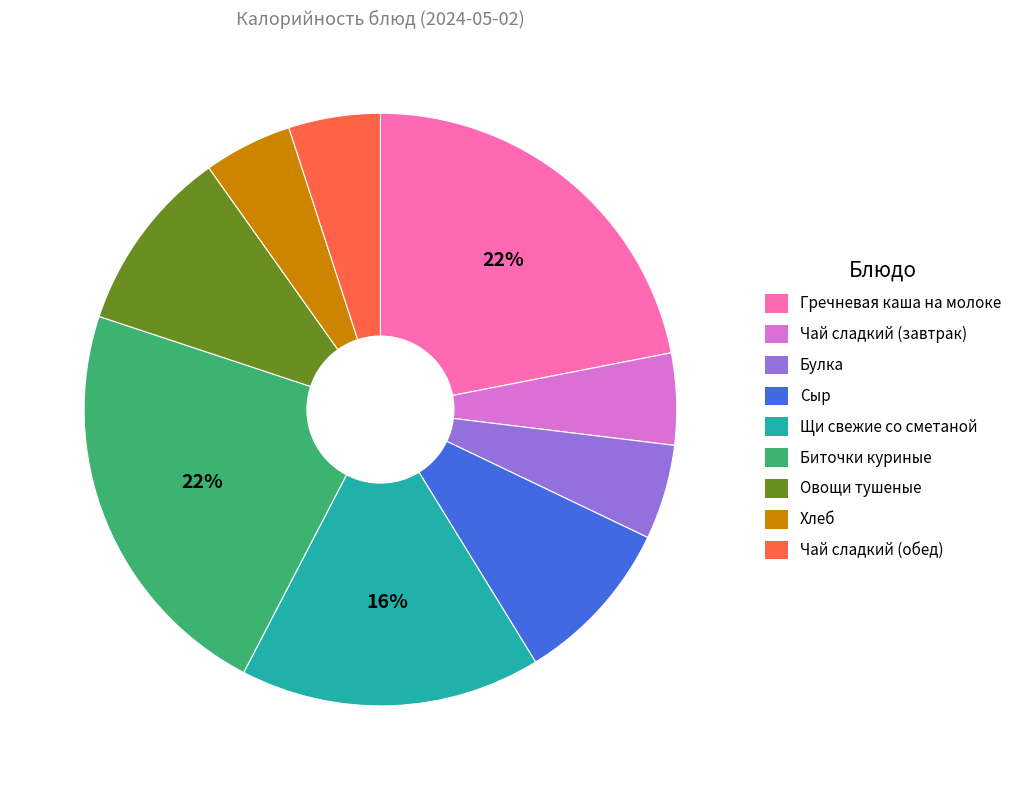

Count the number of slices in the pie.

9